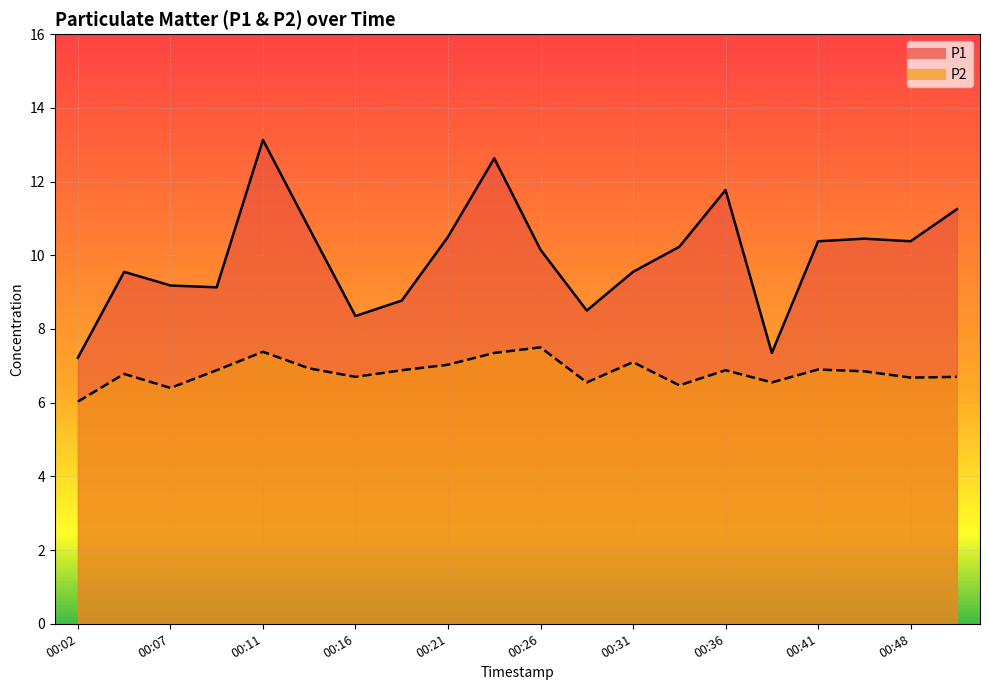

At which category is the sum across all series the highest?

00:11